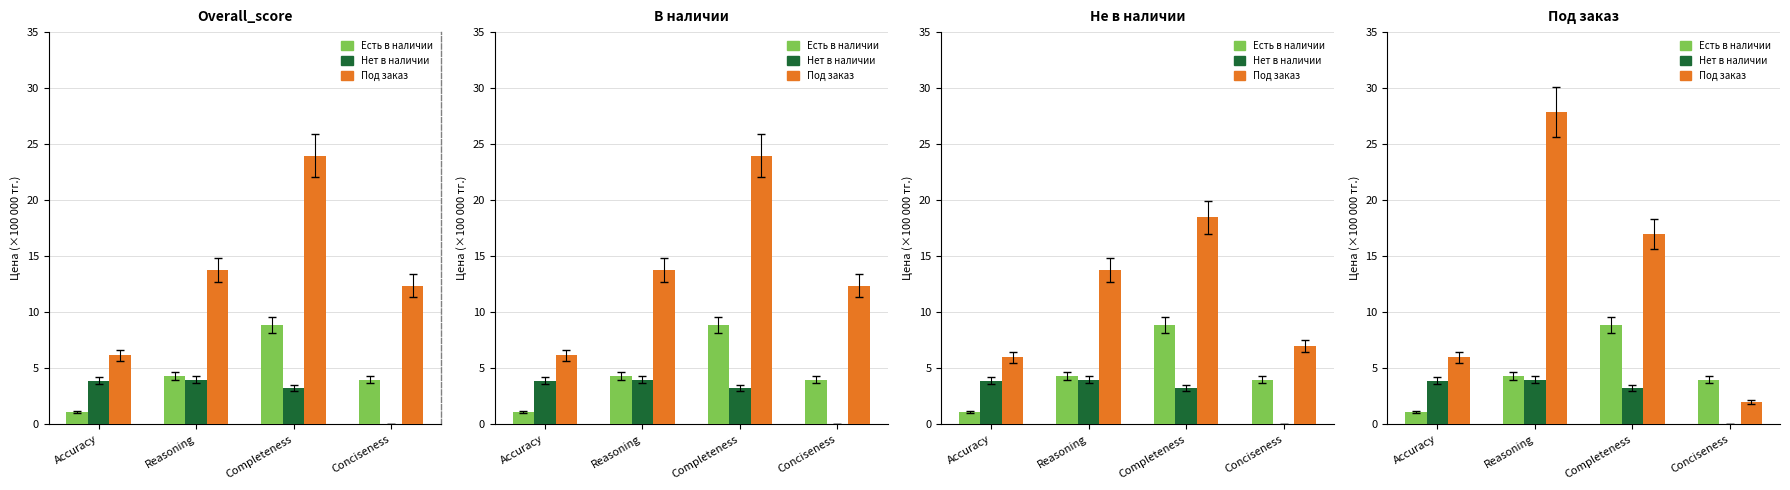

What are all the series names shown in the legend?

Есть в наличии, Нет в наличии, Под заказ